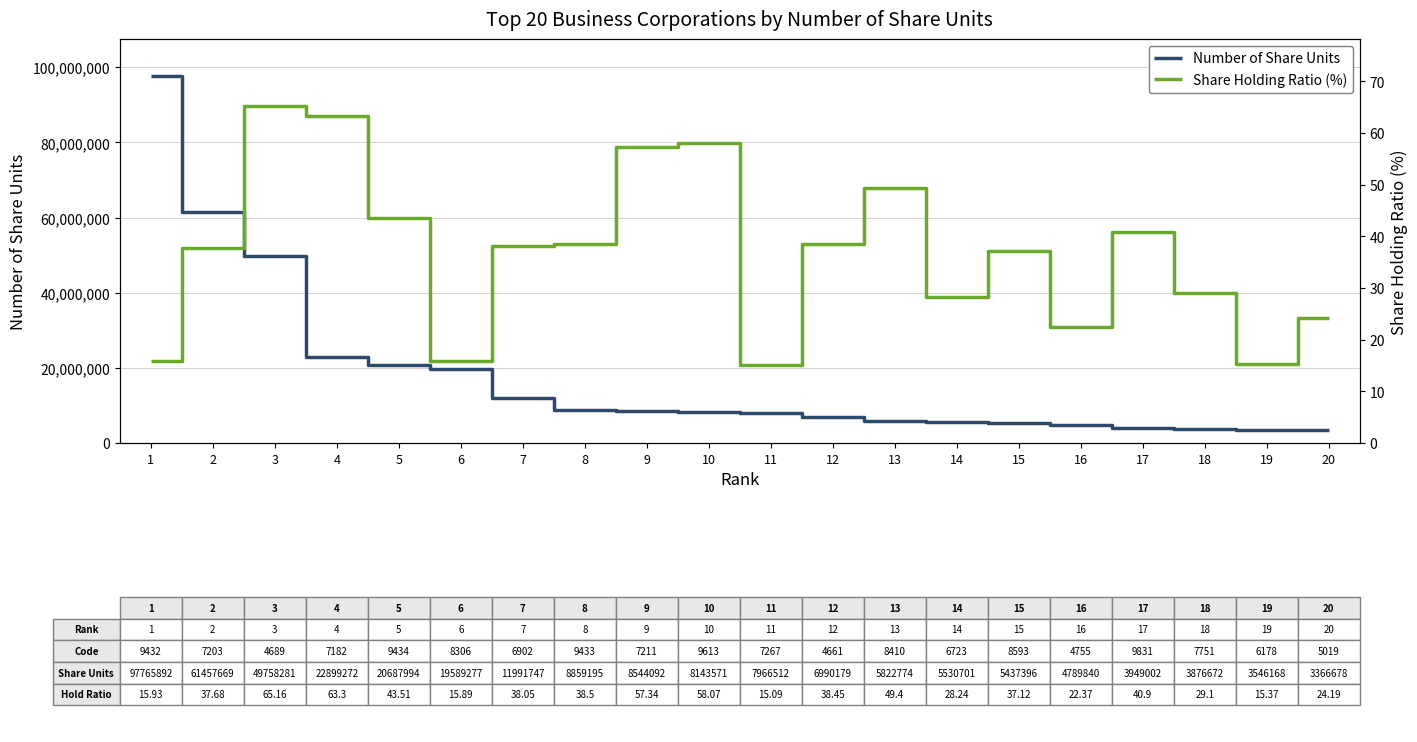

At which label does Share Holding Ratio (%) first exceed 38?

3